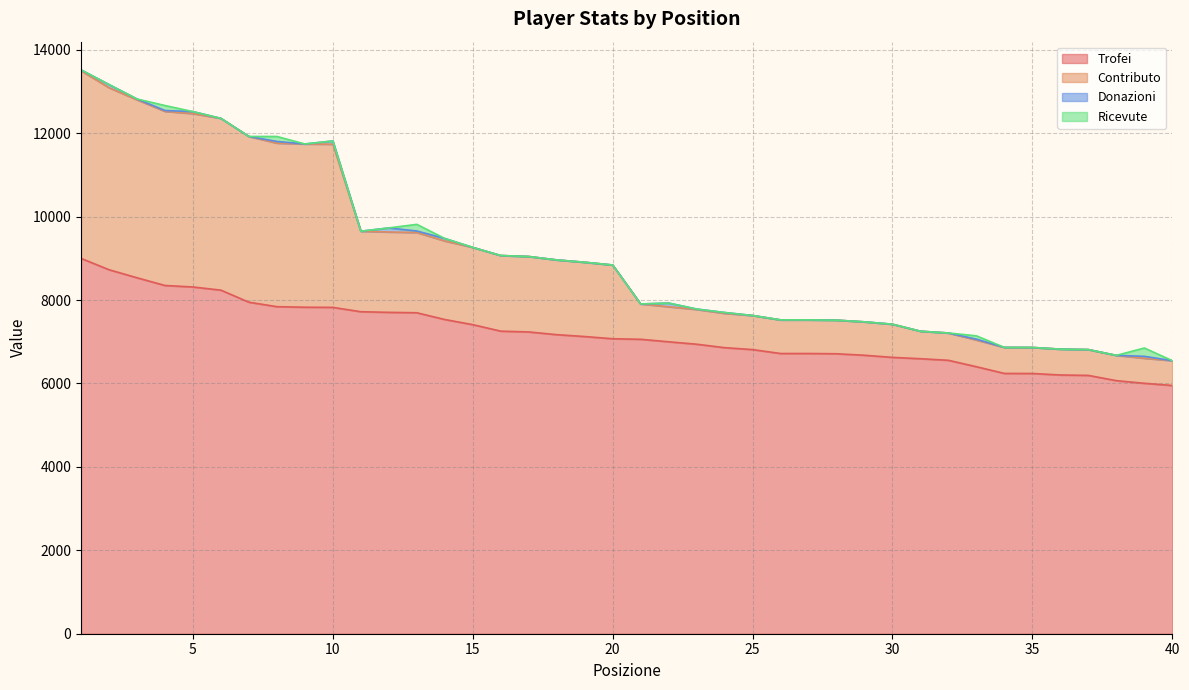

At how many categories does at least one series exceed 6322?

40